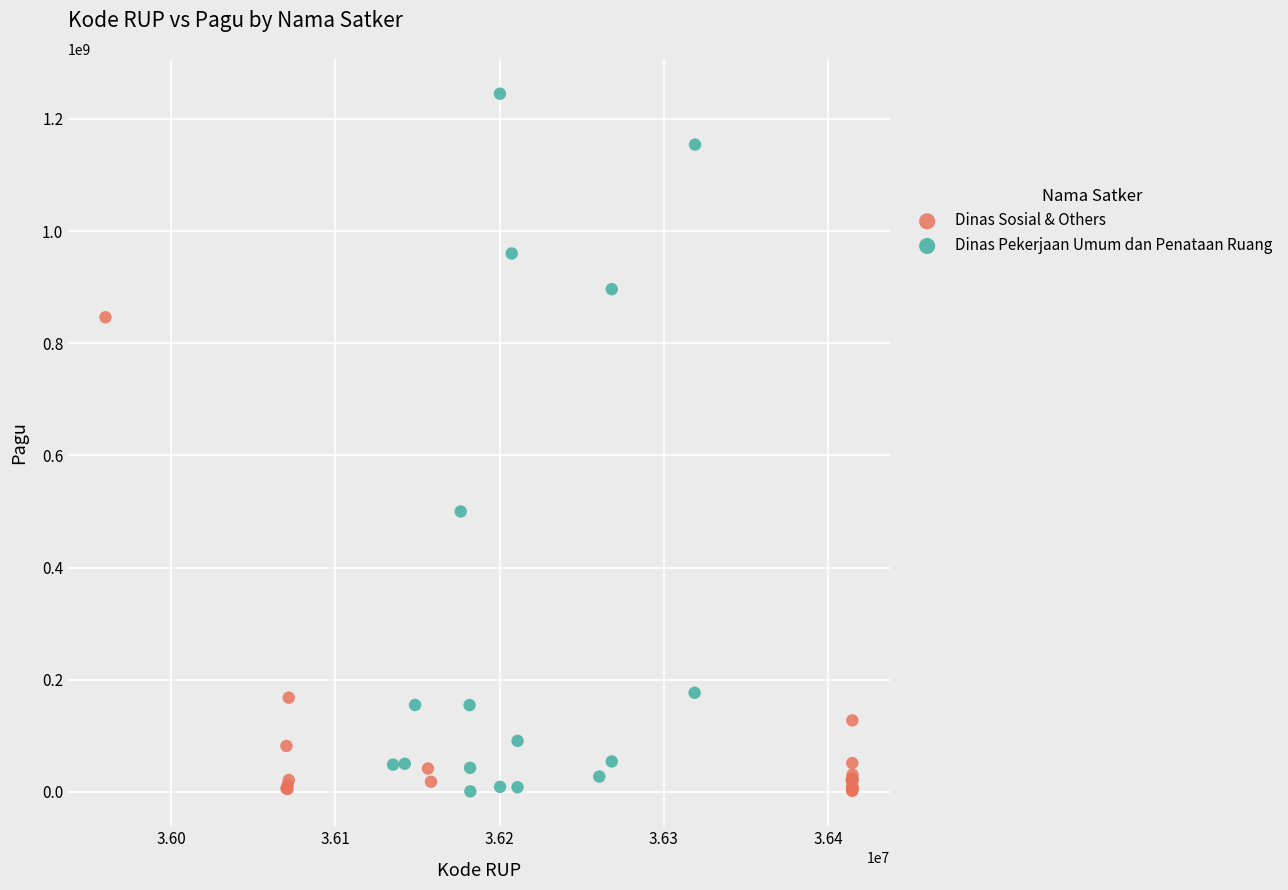

Which series has the widest spread of Y values?

Dinas Pekerjaan Umum dan Penataan Ruang